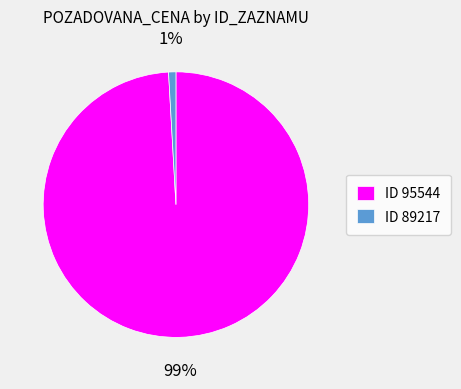

True or false: ID 95544 accounts for 99% of the total.

True